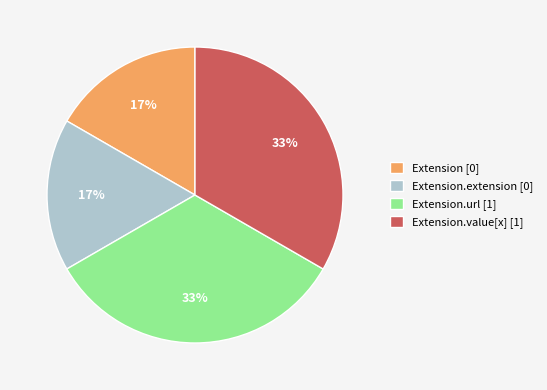

To the nearest percent, what portion does Extension [0] represent?

17%